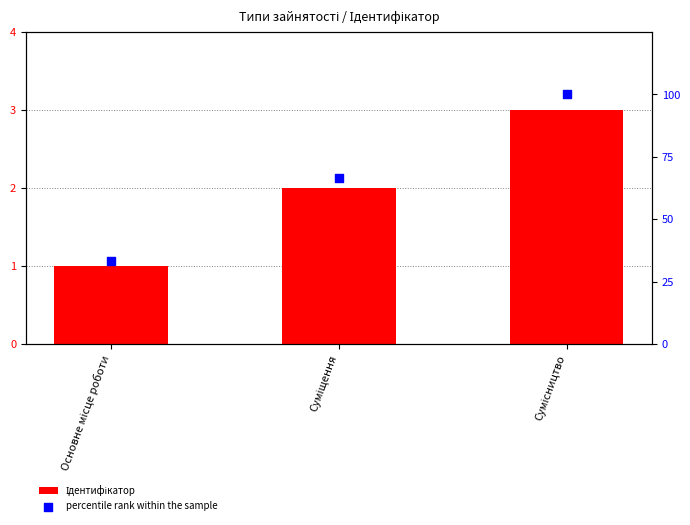

What are all the series names shown in the legend?

Ідентифікатор, percentile rank within the sample